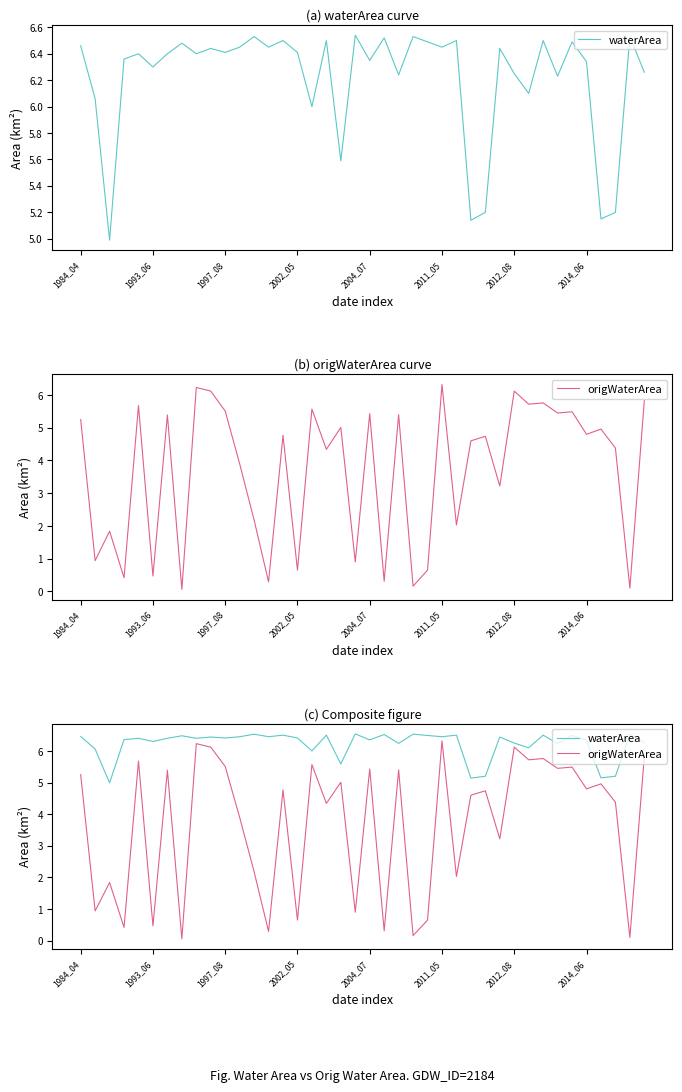

What is the sum of all waterArea values?

248.6